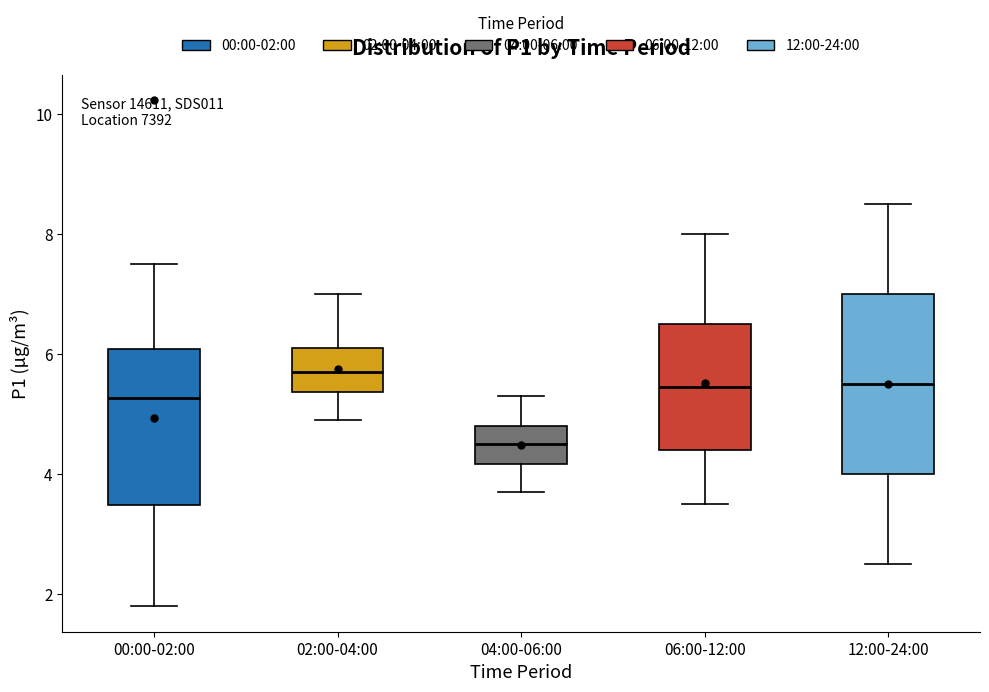

Which box has the lowest median line?

04:00-06:00